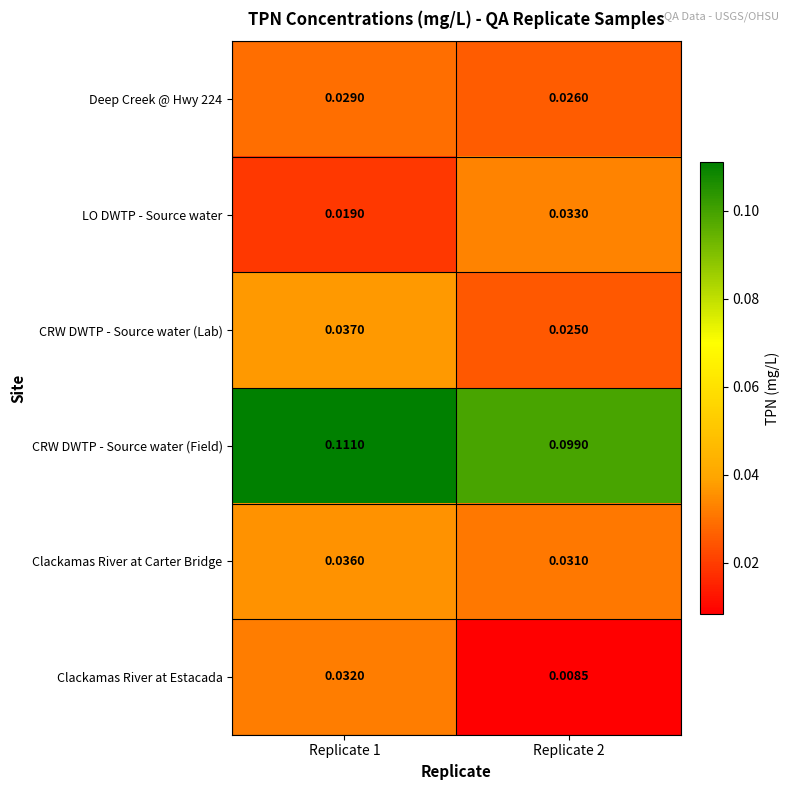

Is the value of Clackamas River at Carter Bridge at Replicate 1 greater than the value of Deep Creek @ Hwy 224 at Replicate 2?

Yes